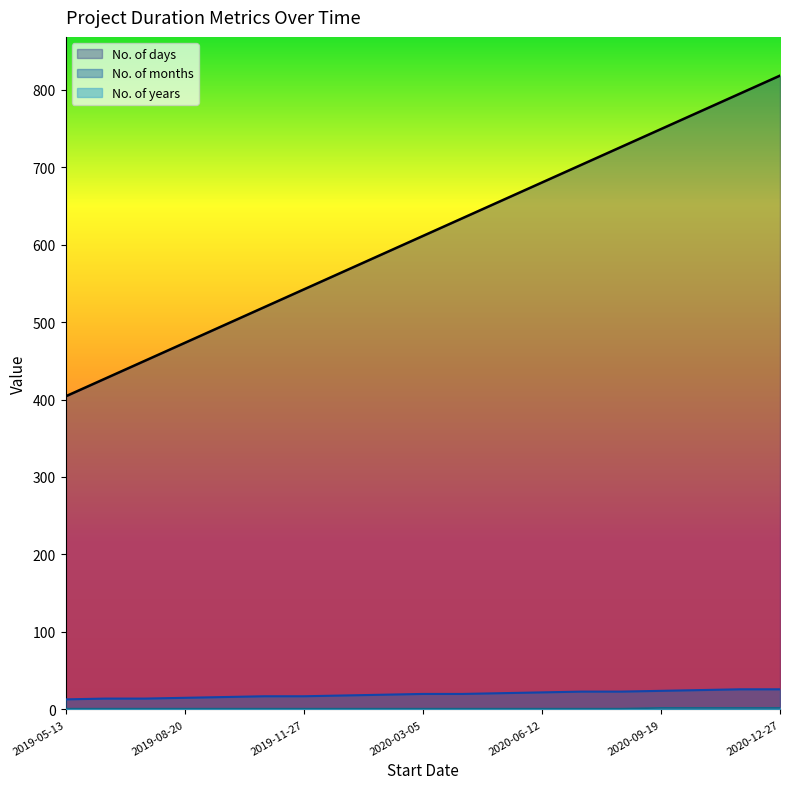

Which label corresponds to the smallest value in the chart?

2019-05-13